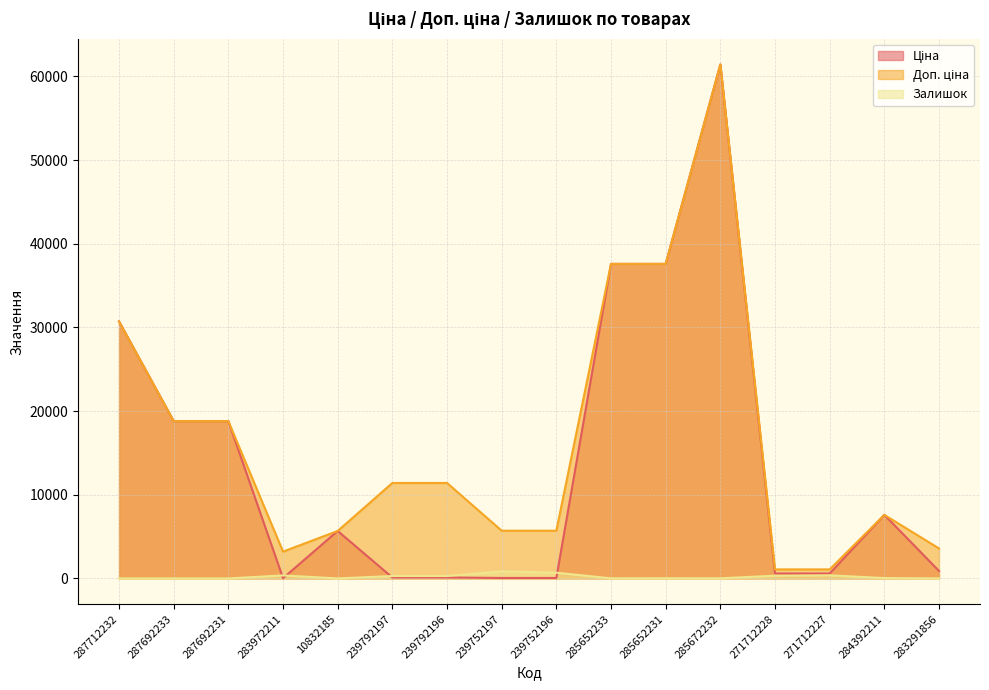

At 239792196, list the series in order from smallest to largest.

Ціна, Залишок, Доп. ціна